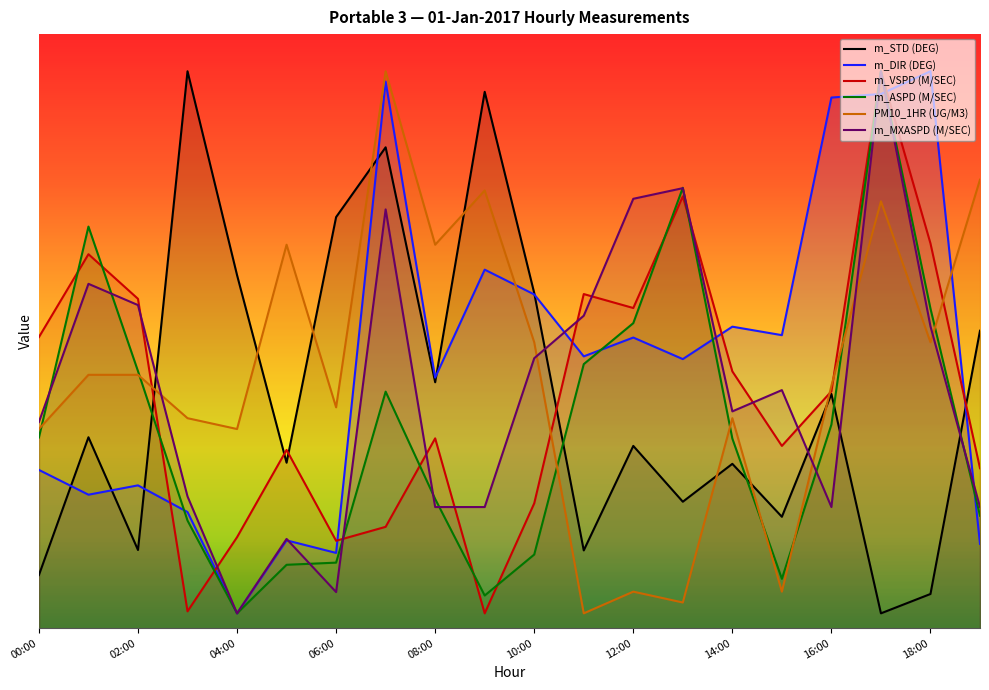

How many interior local valleys does the m_VSPD (M/SEC) series have?

5